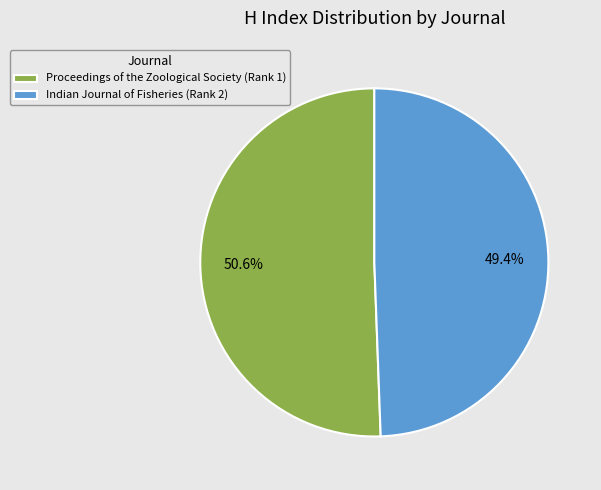

To the nearest percent, what portion does Indian Journal of Fisheries (Rank 2) represent?

49%